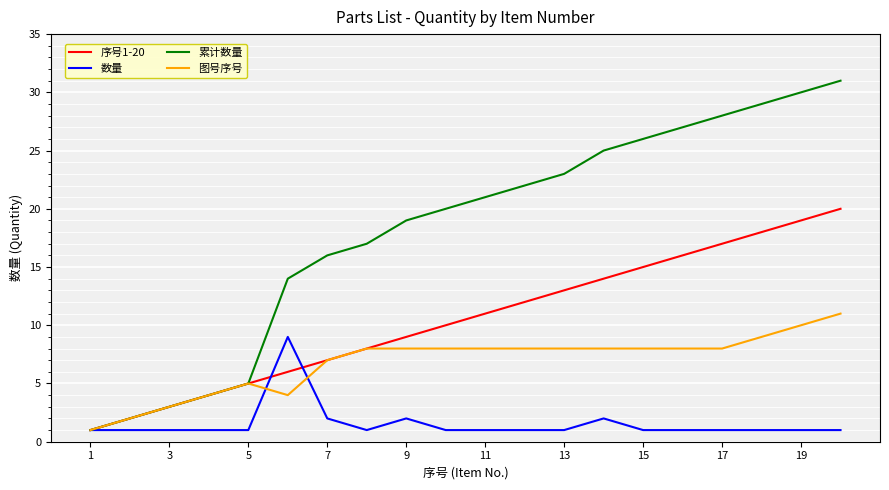

Which series has the largest total across all categories?

累计数量